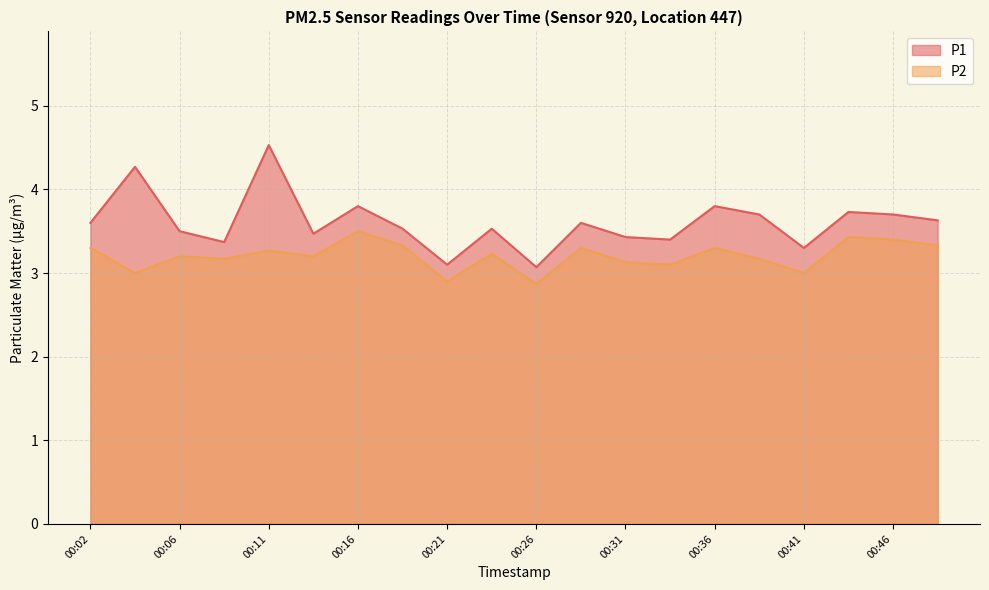

True or false: P2 and P1 cross at least once.

False